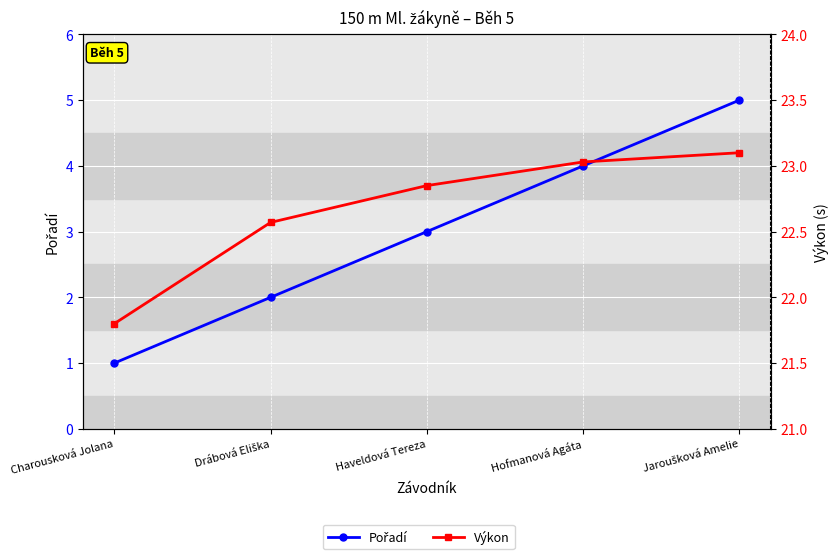

How many data points in Výkon are above 22?

4